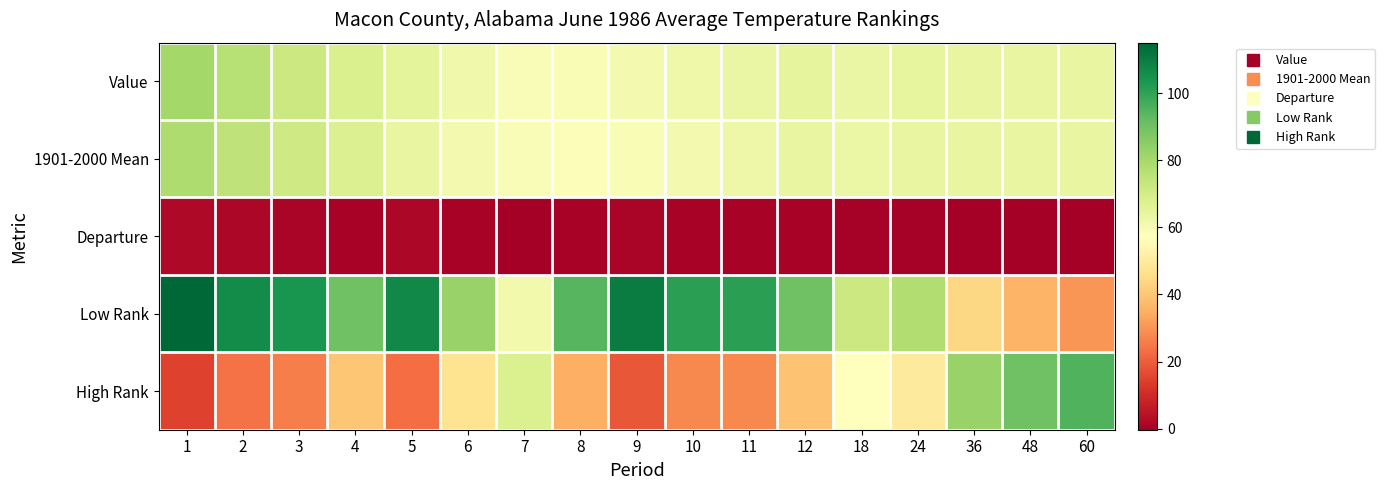

What is the spread (max minus min) of values at 18?

71.7